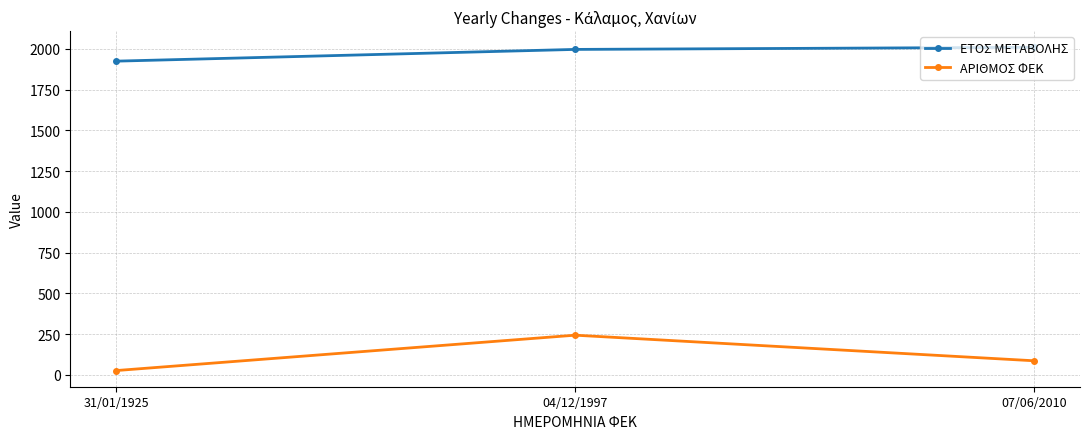

How many lines are shown in the chart?

2